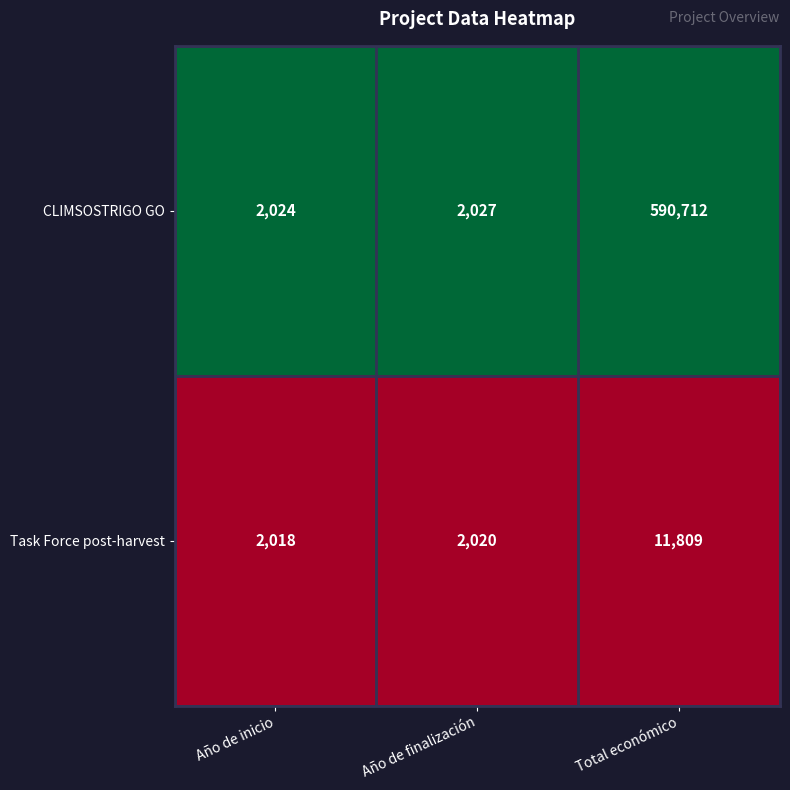

At which category is the sum across all series the highest?

Total económico